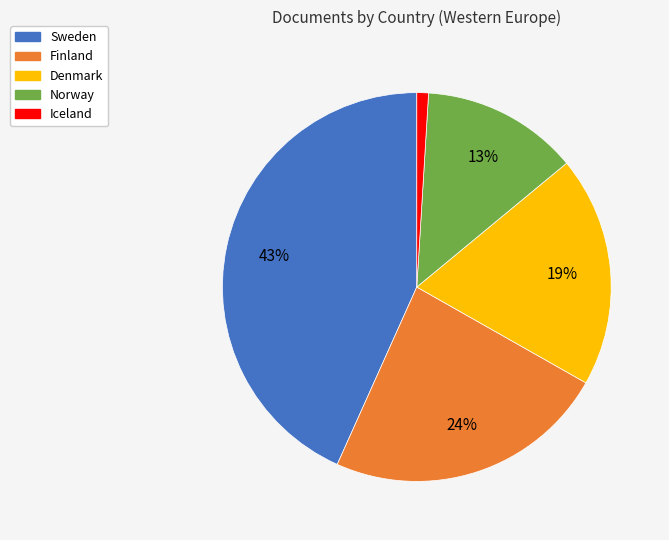

The Finland slice represents 24% of the pie. True or false?

True